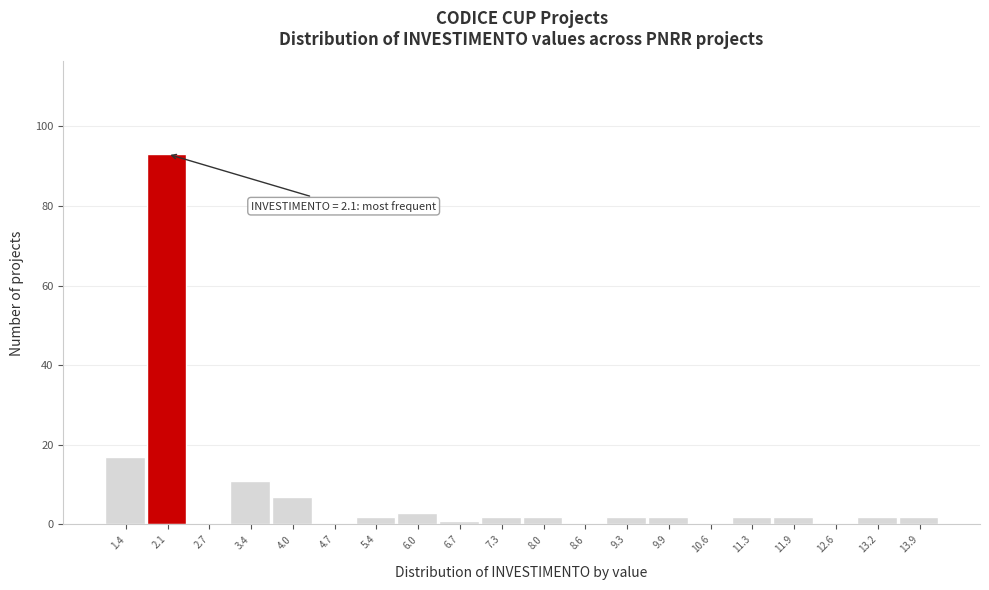

Over which range of the x-axis is the bar tallest?

1.8 to 2.4